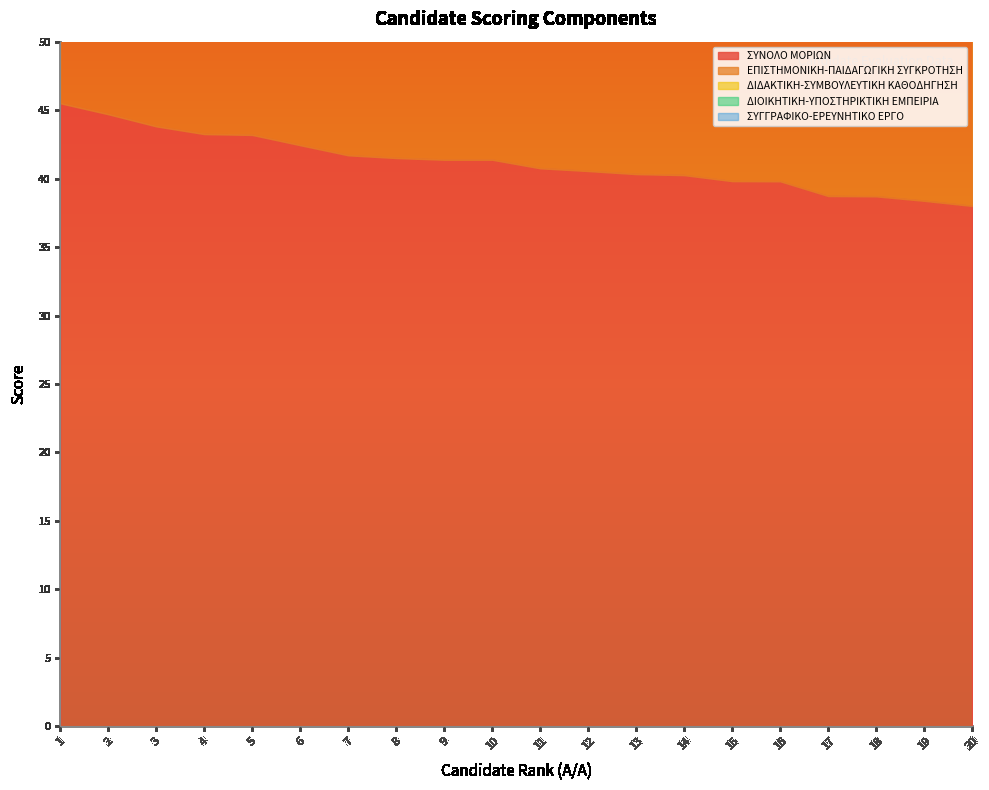

Which category has the lowest value across all series?

2